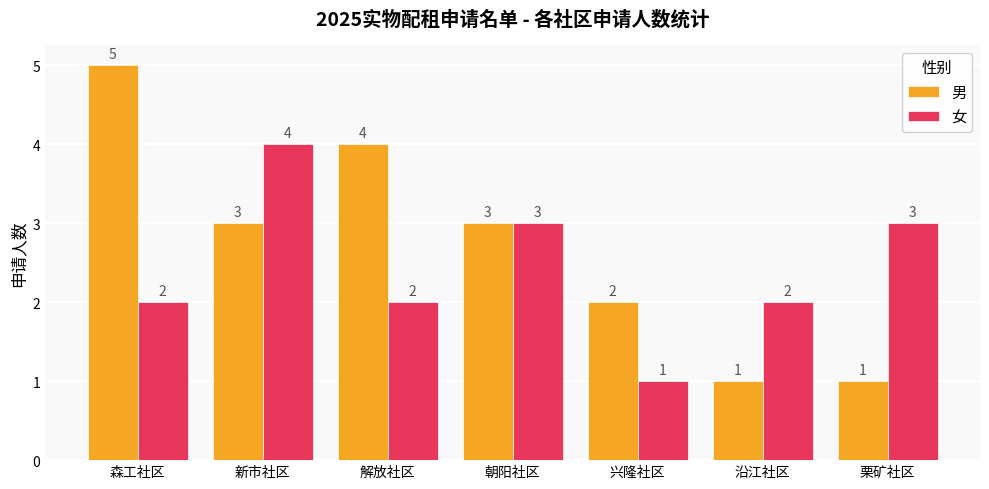

How many 男 values are between 1 and 4?

6